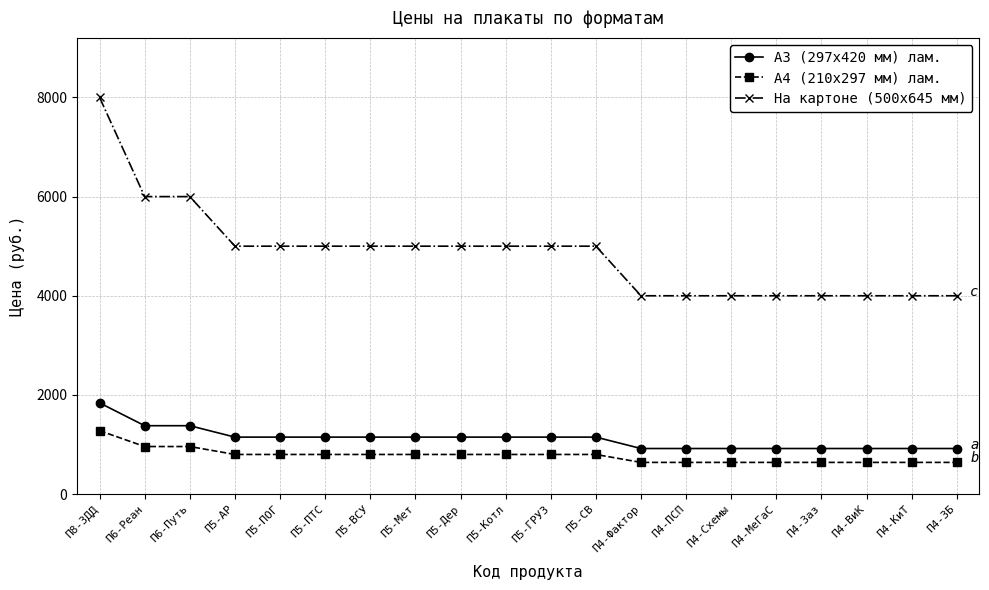

Which category has the highest value in the А4 (210x297 мм) лам. series?

П8-ЗДД